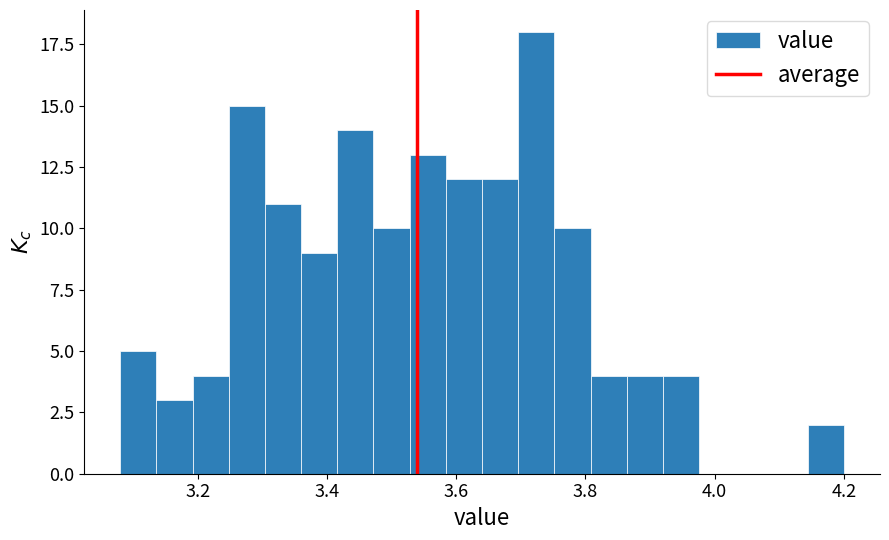

Around what value on the x-axis is the tallest bar? Give the approximate position of its centre, as read against the axis.

3.72